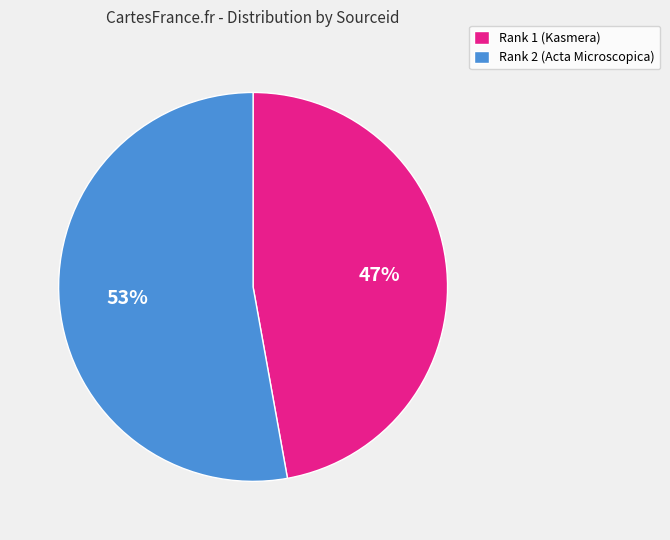

Rank the categories by value from lowest to highest.

Rank 1 (Kasmera), Rank 2 (Acta Microscopica)